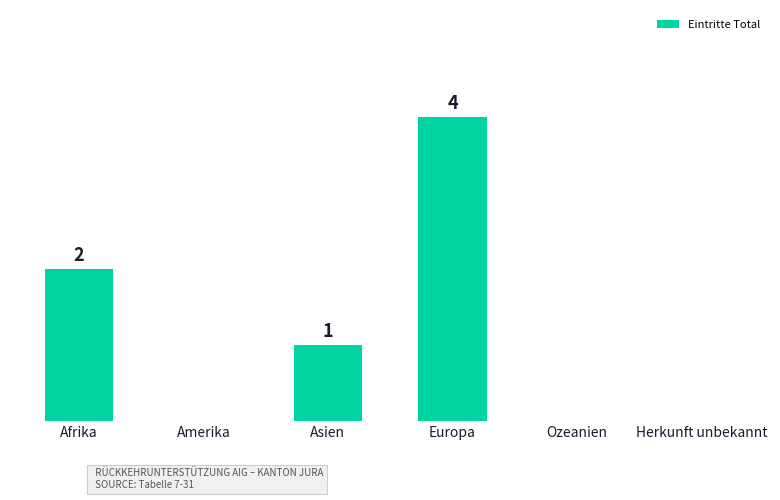

Between Europa and Ozeanien, which is larger?

Europa